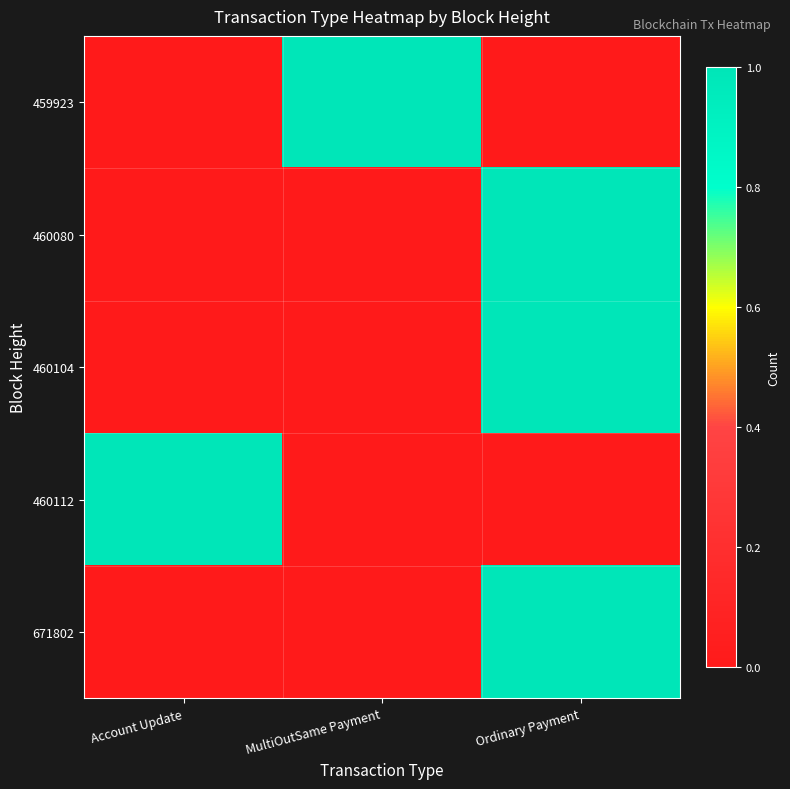

Reading left to right, extract all data points from this chart.

459923: Account Update=0	MultiOutSame Payment=1	Ordinary Payment=0
460080: Account Update=0	MultiOutSame Payment=0	Ordinary Payment=1
460104: Account Update=0	MultiOutSame Payment=0	Ordinary Payment=1
460112: Account Update=1	MultiOutSame Payment=0	Ordinary Payment=0
671802: Account Update=0	MultiOutSame Payment=0	Ordinary Payment=1